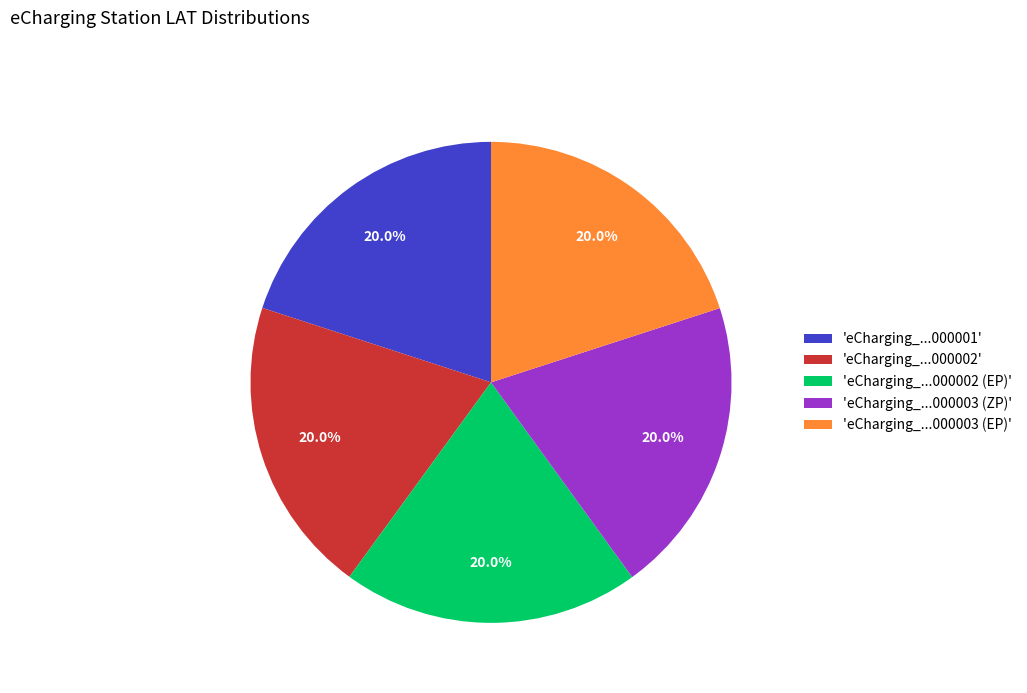

Count the number of slices in the pie.

5